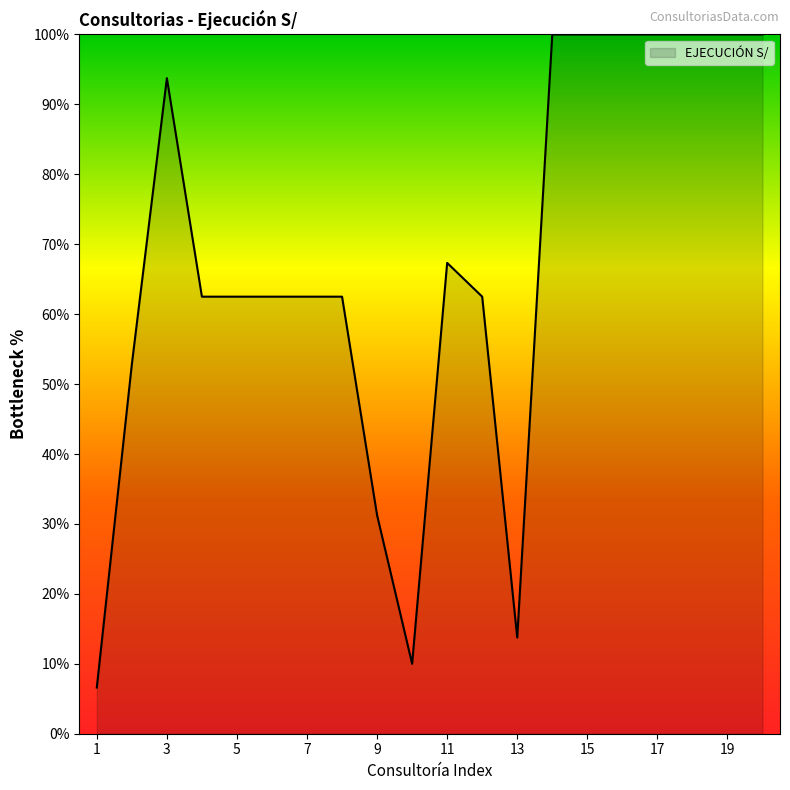

What is the difference between the maximum and minimum values?

93.4